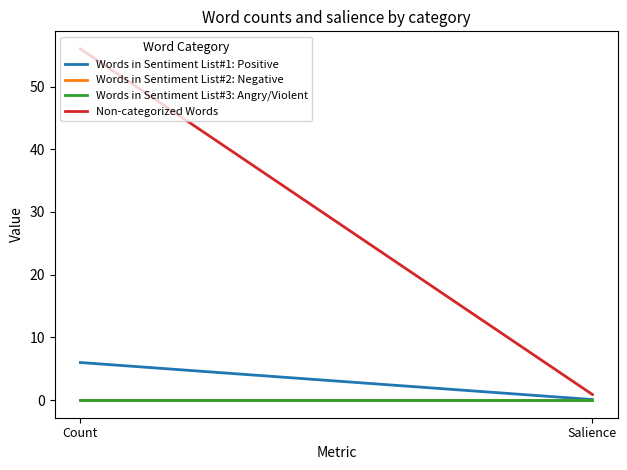

At which label is Words in Sentiment List#2: Negative closest to 0?

Count